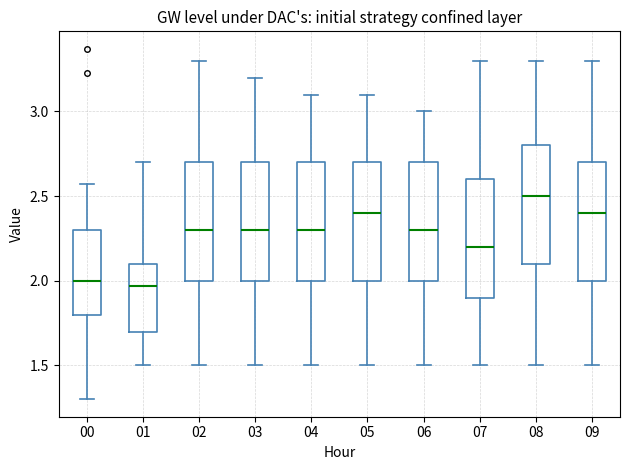

Reading left to right, read every box against the y-axis: the position of its median line, the range the box covers, and the ends of its whiskers. The values are not printed on the chart, so give them approximately, as read against the axis.

00: median 2.00, box 1.80 to 2.30, whiskers 1.30 to 2.55
01: median 1.95, box 1.70 to 2.10, whiskers 1.50 to 2.70
02: median 2.30, box 2.00 to 2.70, whiskers 1.50 to 3.30
03: median 2.30, box 2.00 to 2.70, whiskers 1.50 to 3.20
04: median 2.30, box 2.00 to 2.70, whiskers 1.50 to 3.10
05: median 2.40, box 2.00 to 2.70, whiskers 1.50 to 3.10
06: median 2.30, box 2.00 to 2.70, whiskers 1.50 to 3.00
07: median 2.20, box 1.90 to 2.60, whiskers 1.50 to 3.30
08: median 2.50, box 2.10 to 2.80, whiskers 1.50 to 3.30
09: median 2.40, box 2.00 to 2.70, whiskers 1.50 to 3.30